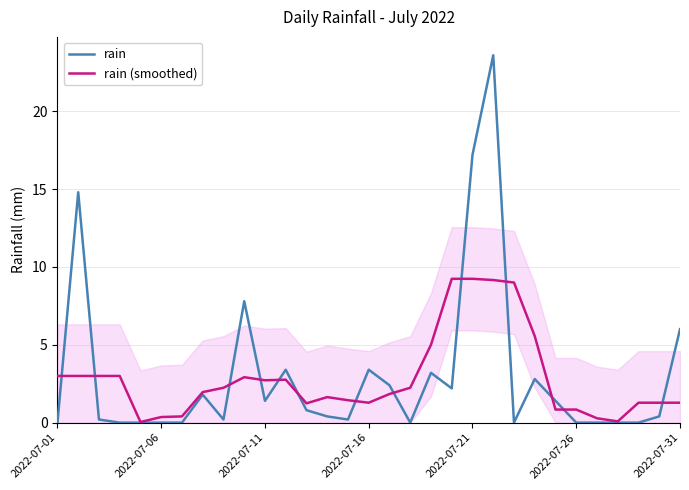

What is the maximum value for rain (smoothed)?

9.2